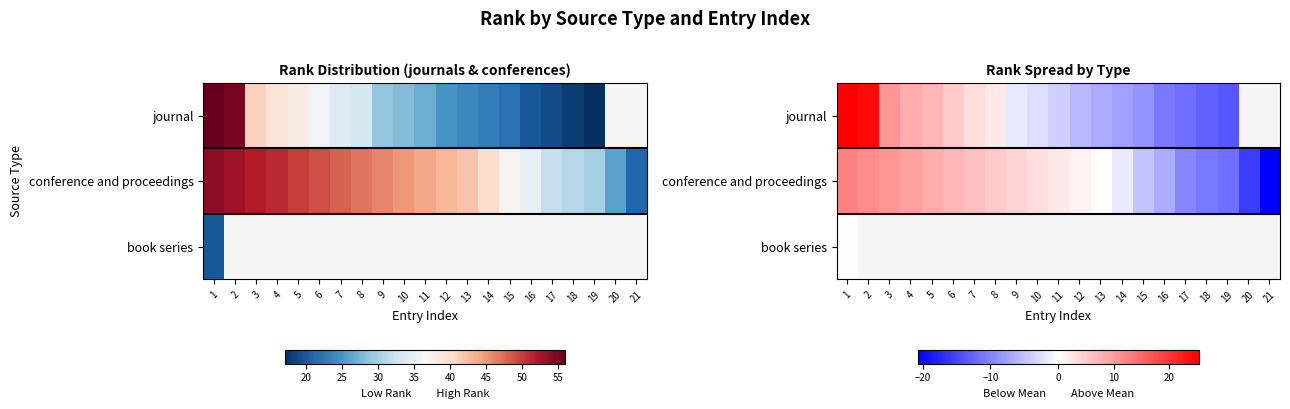

The journal series shows -4.6 at 17. True or false?

False